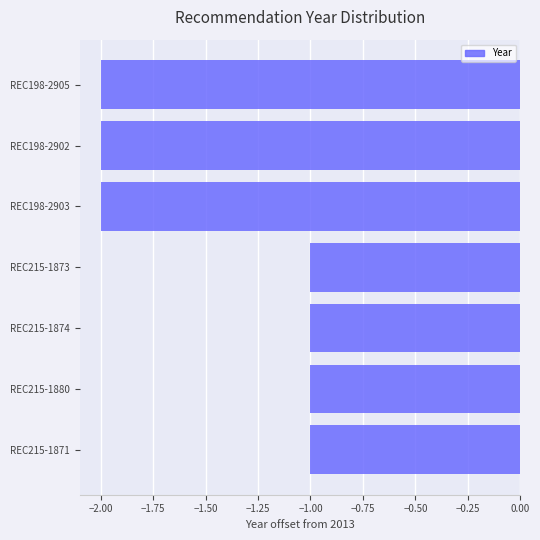

How many data points does each series have?

7